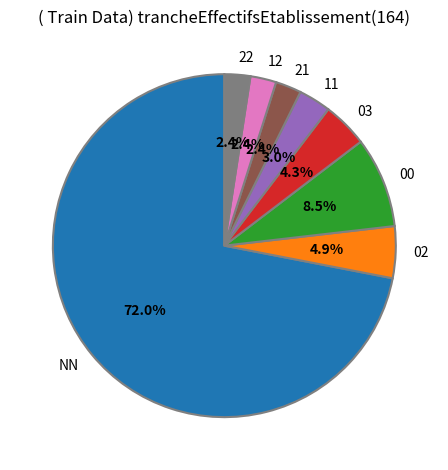

What portion of the pie excludes 00?

91.5%